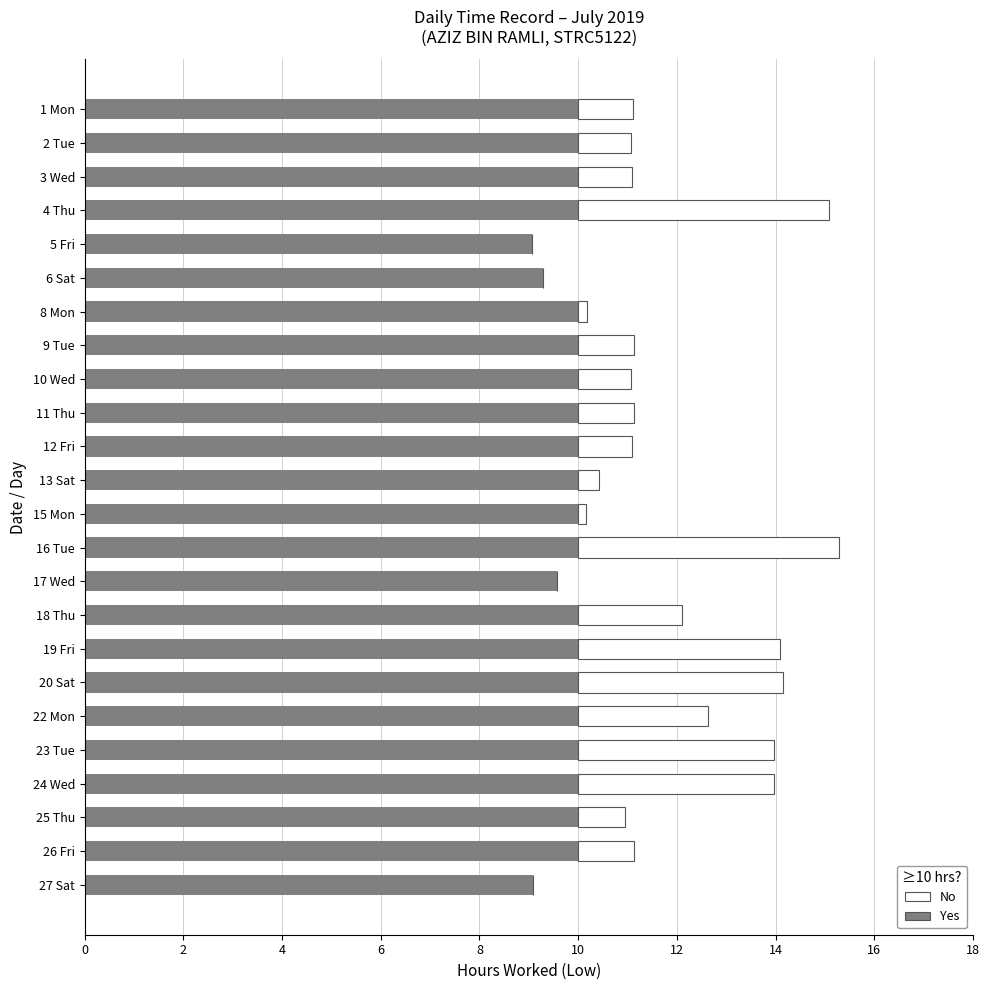

Is it true that Yes equals 17.4 at 22 Mon?

False